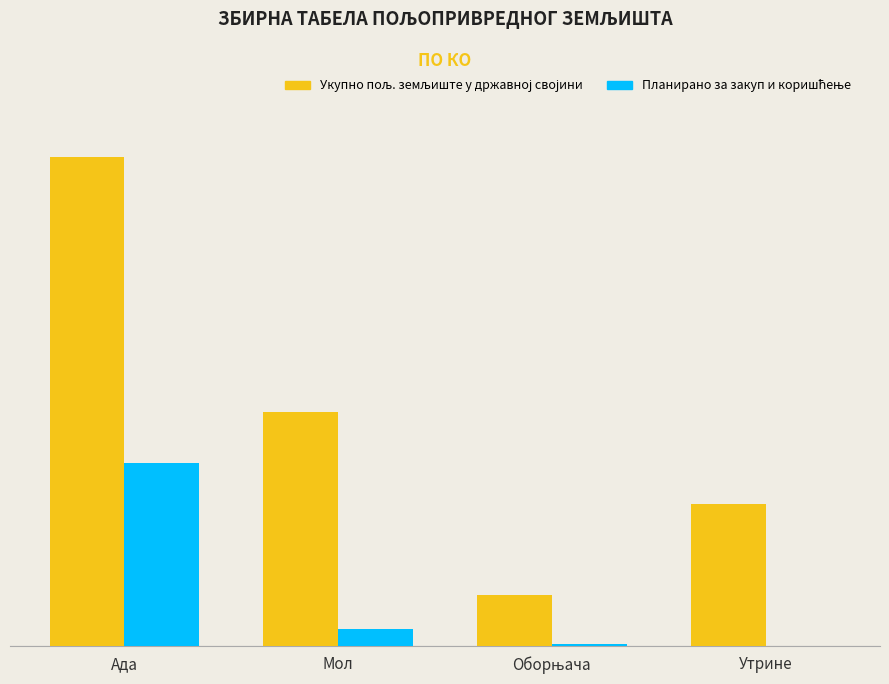

Which series changed the most between Ада and Оборњача?

Укупно пољ. земљиште у државној својини